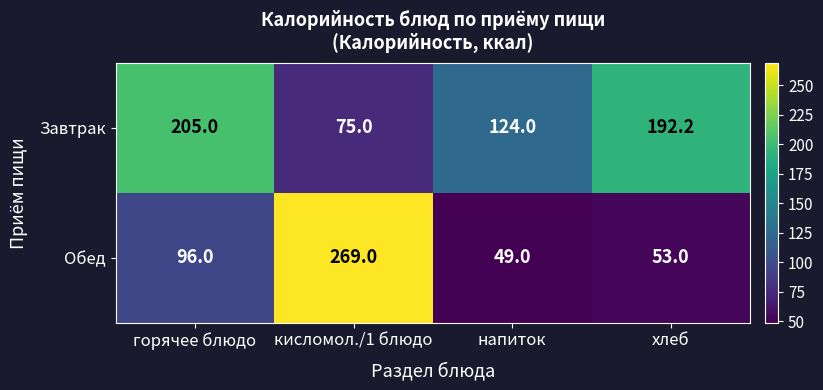

What is the sum of all Завтрак values?

596.2